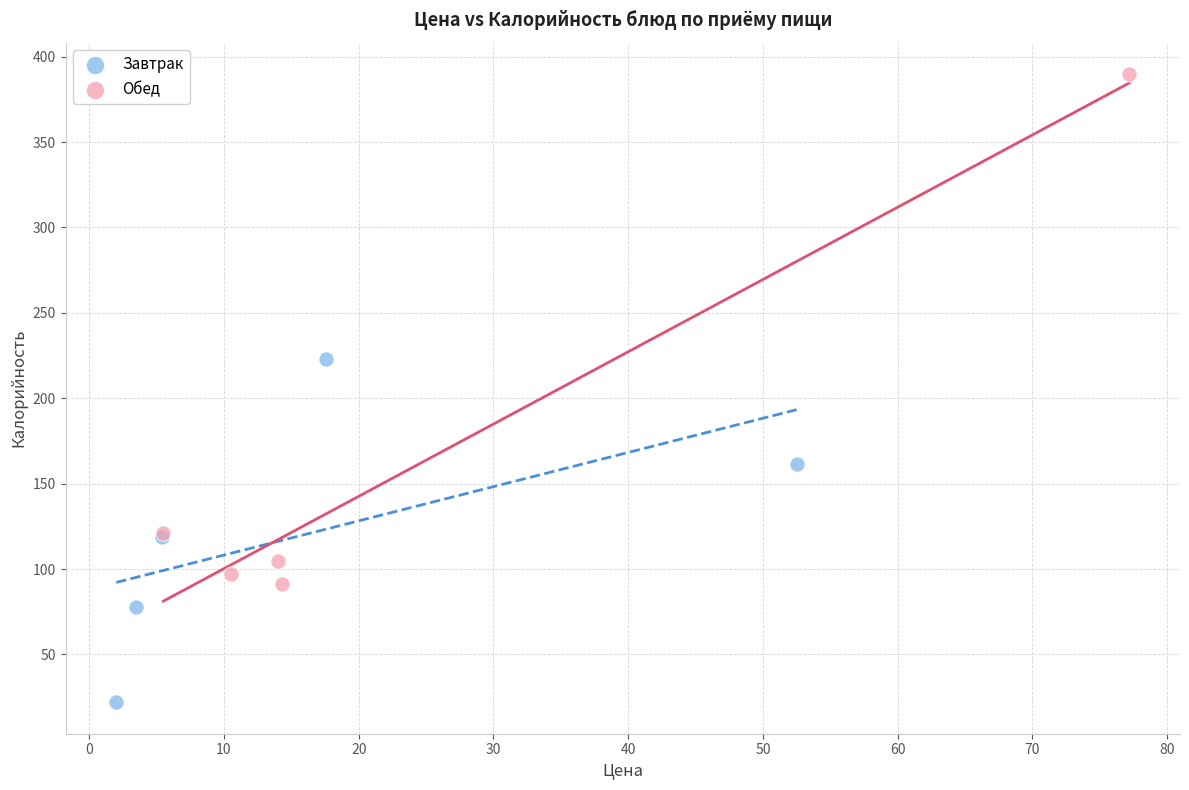

Which series contains the lowest Y value?

Завтрак